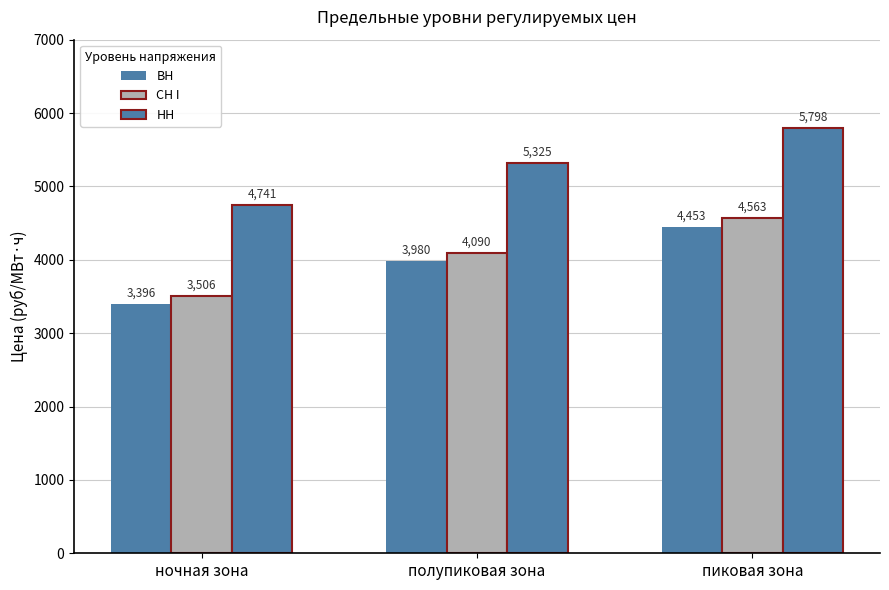

What is the difference between the second highest and minimum values in the НН series?

584.2